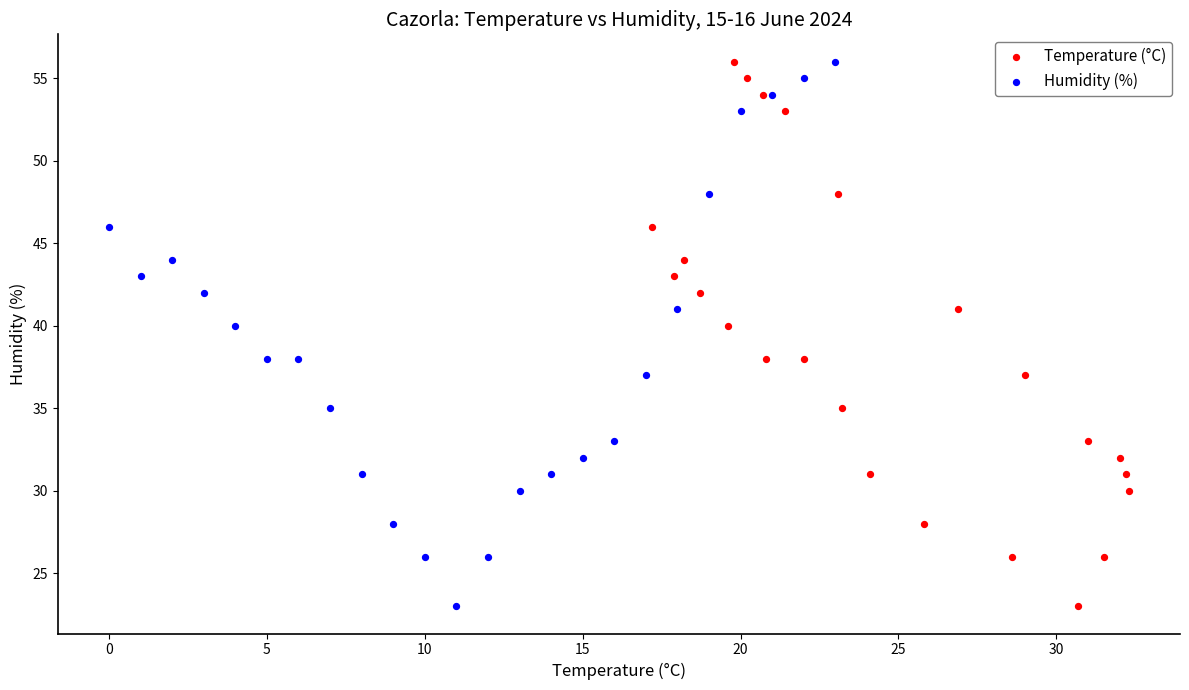

What are all the series names shown in the legend?

Temperature (°C), Humidity (%)